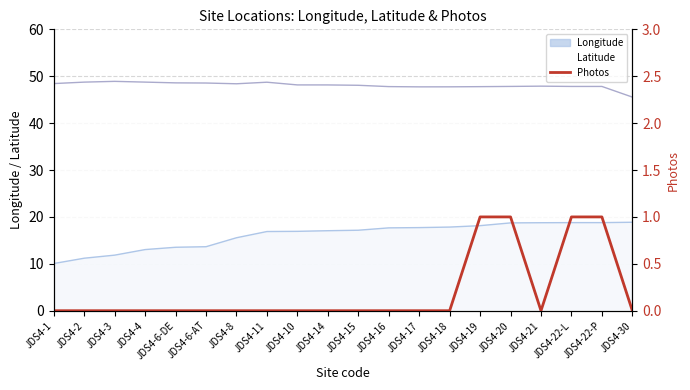

How many values are above zero?

4